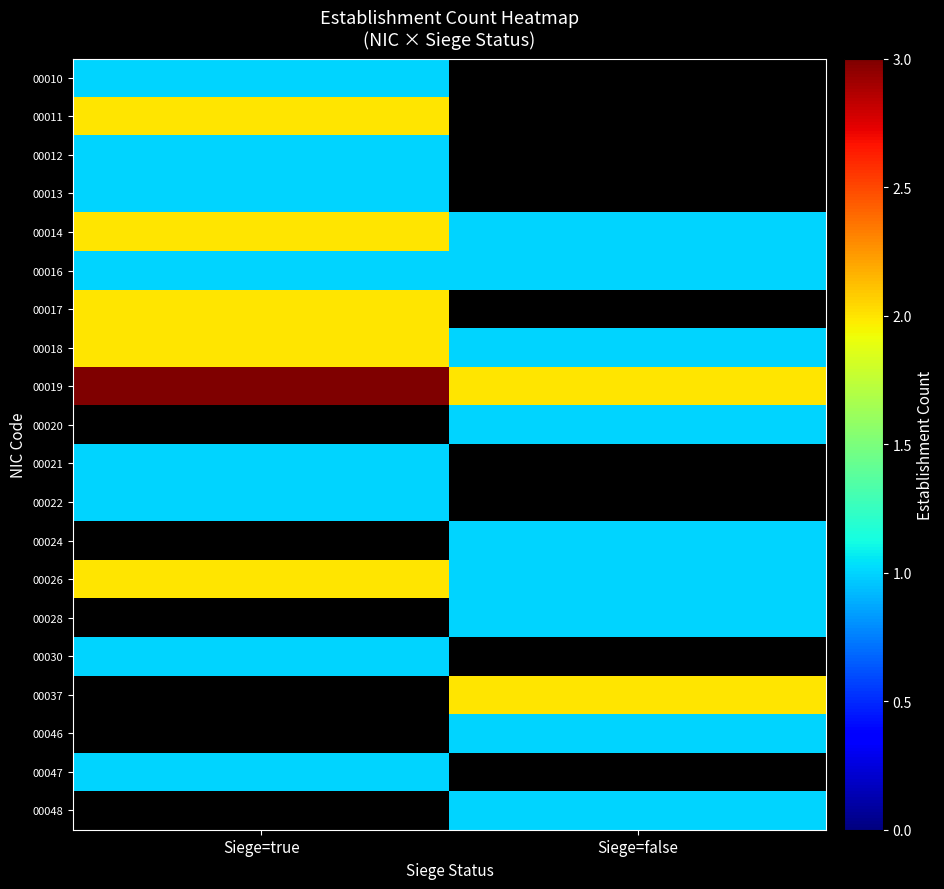

The 00013 series shows 0.5 at Siege=true. True or false?

False